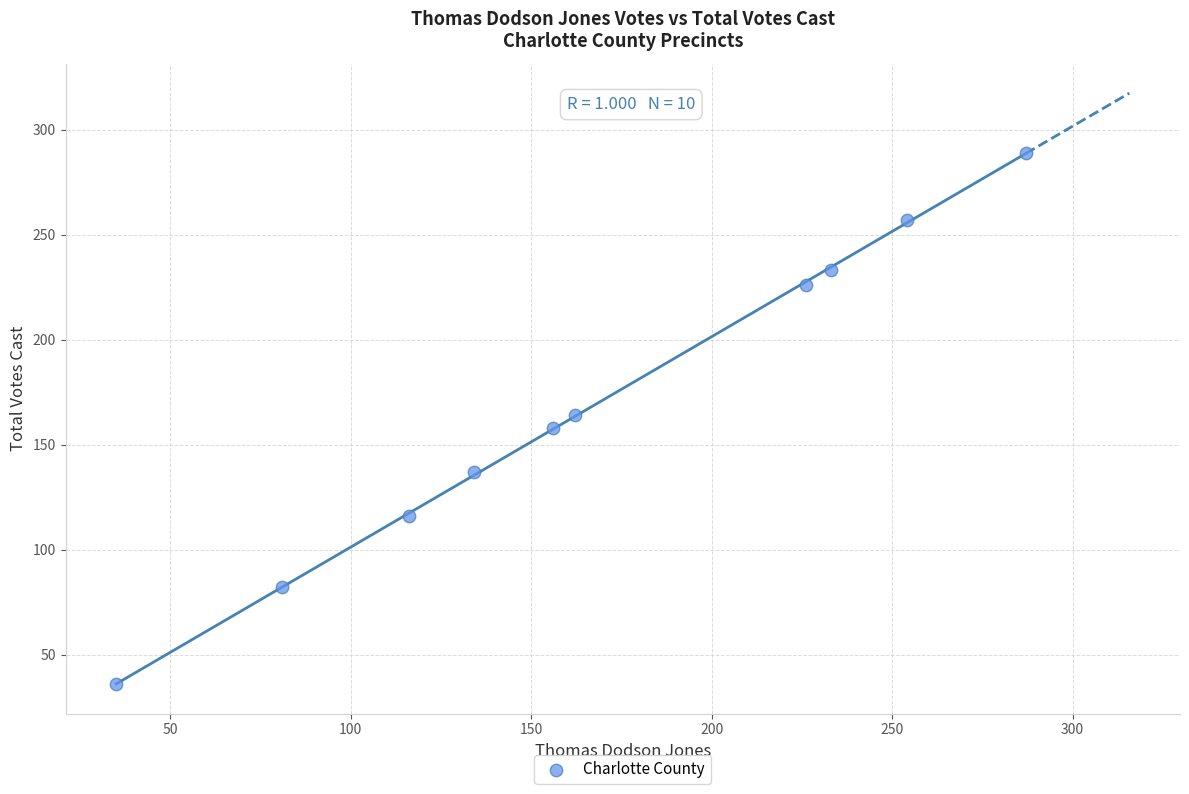

What is the range of Y values (max minus min)?

253